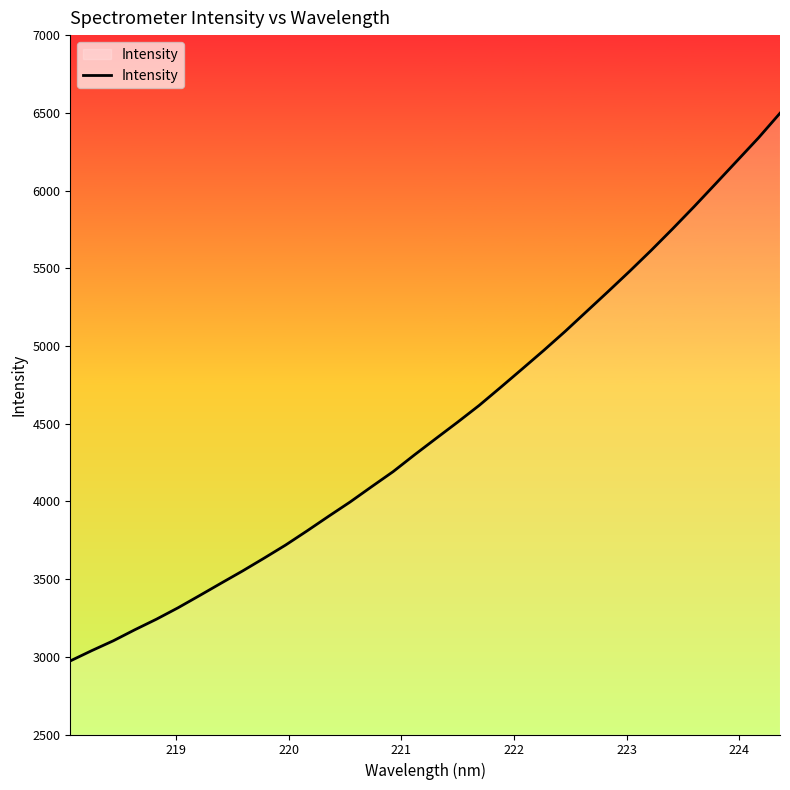

What is the sum of all values?

152484.2